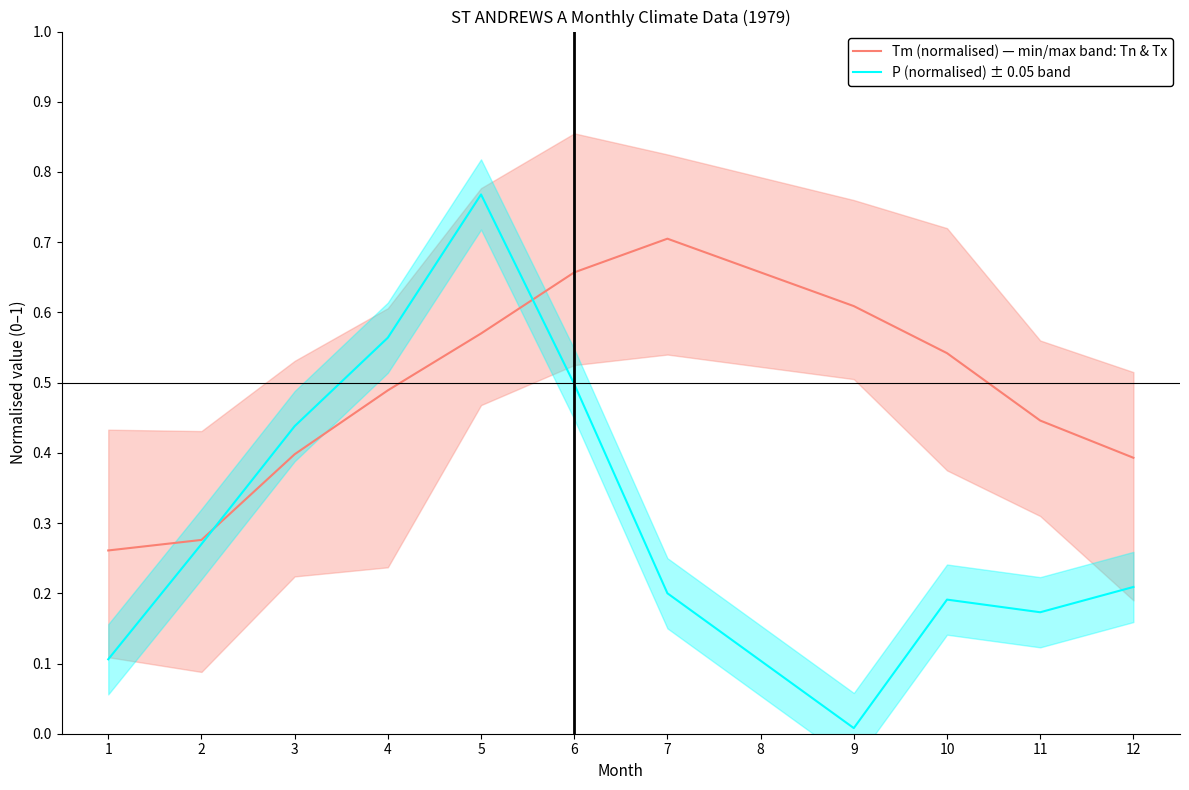

Is this an area chart (filled region under the line)?

No